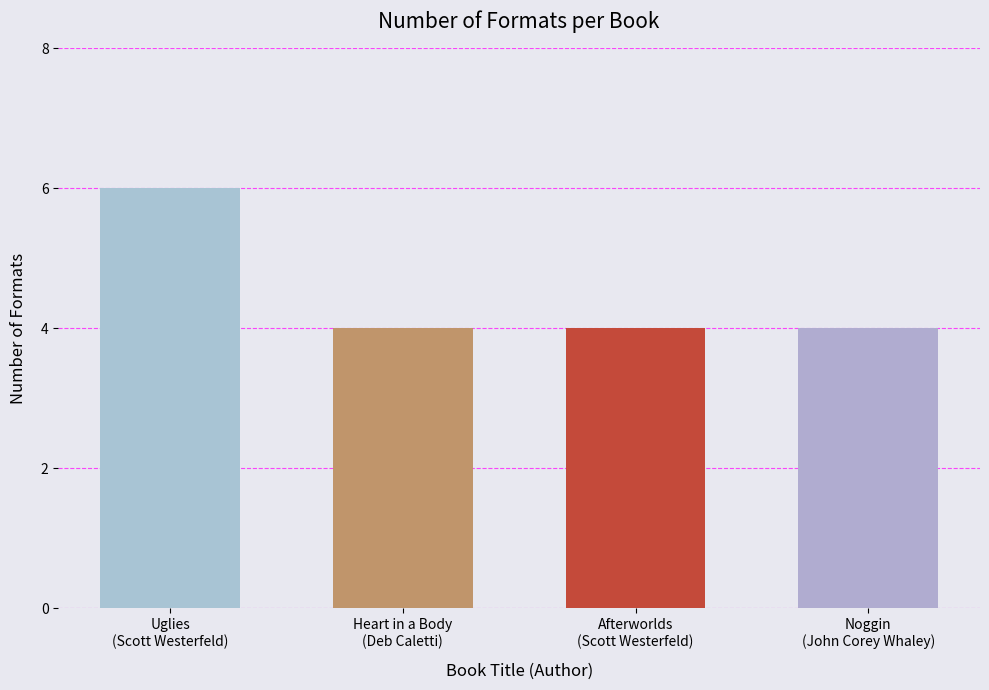

Is it true that the value at Heart in a Body
(Deb Caletti) is 4?

True